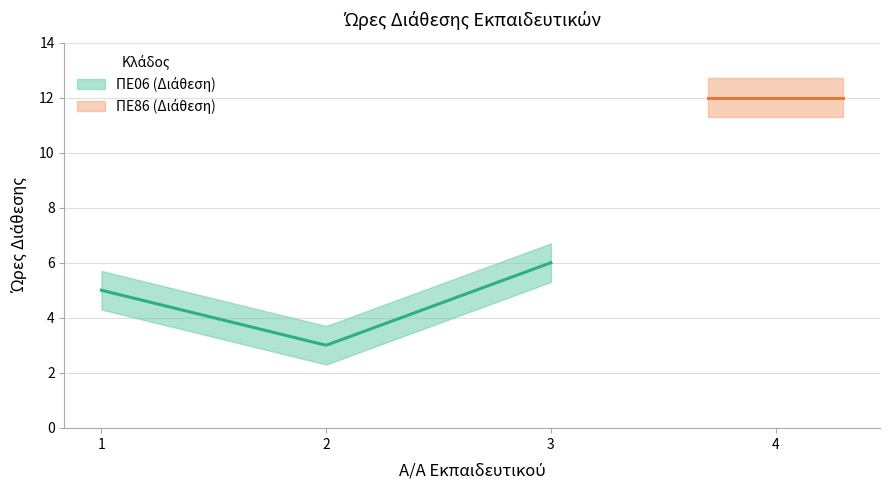

Reading right to left, transcribe all the data shown in this chart.

4=12	3=6	2=3	1=5